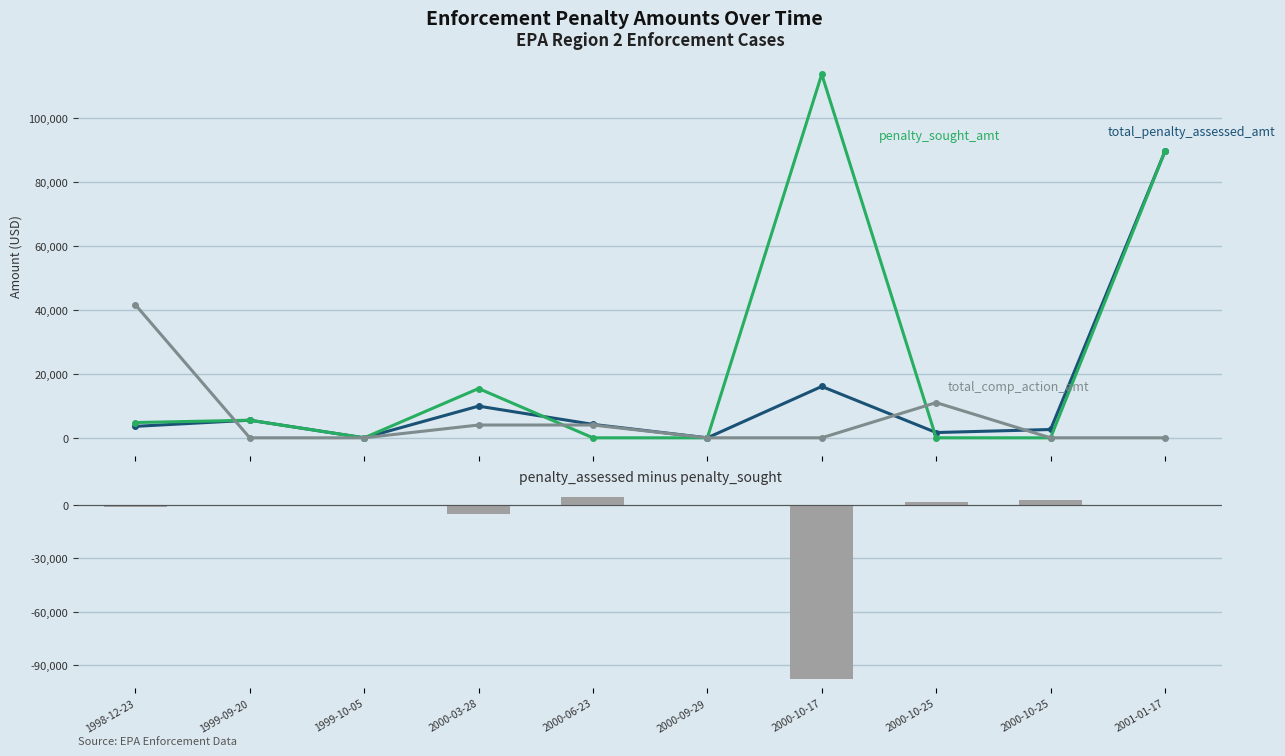

What is the label of the 4th bar from the right?

2000-10-17